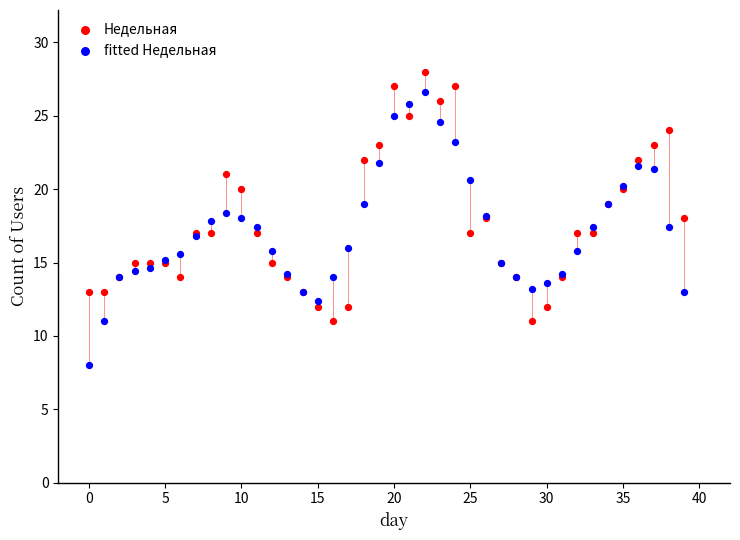

Which series reaches the minimum Y coordinate?

fitted Недельная